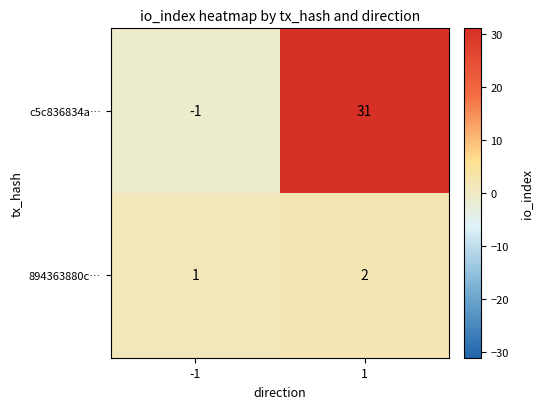

At which category is the sum across all series the highest?

1